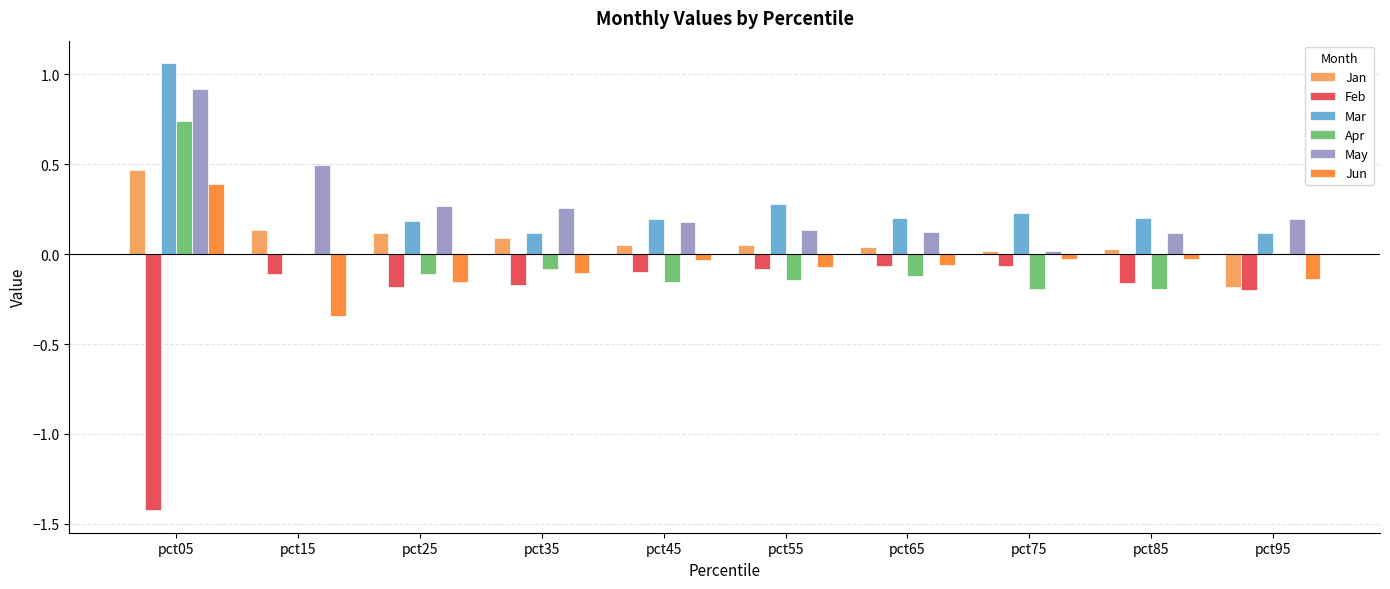

The May series shows 0.3 at pct45. True or false?

False